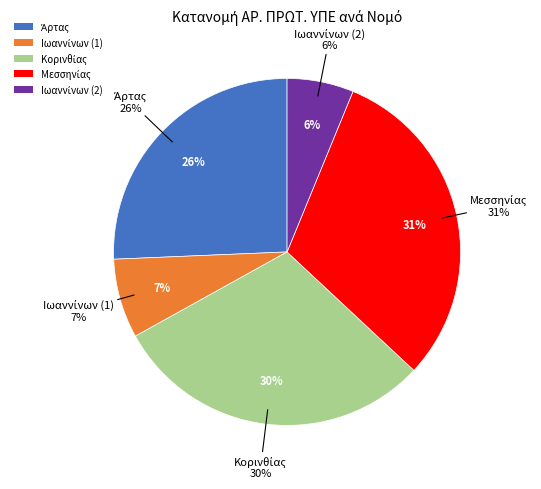

What is the largest slice in the pie chart?

Μεσσηνίας